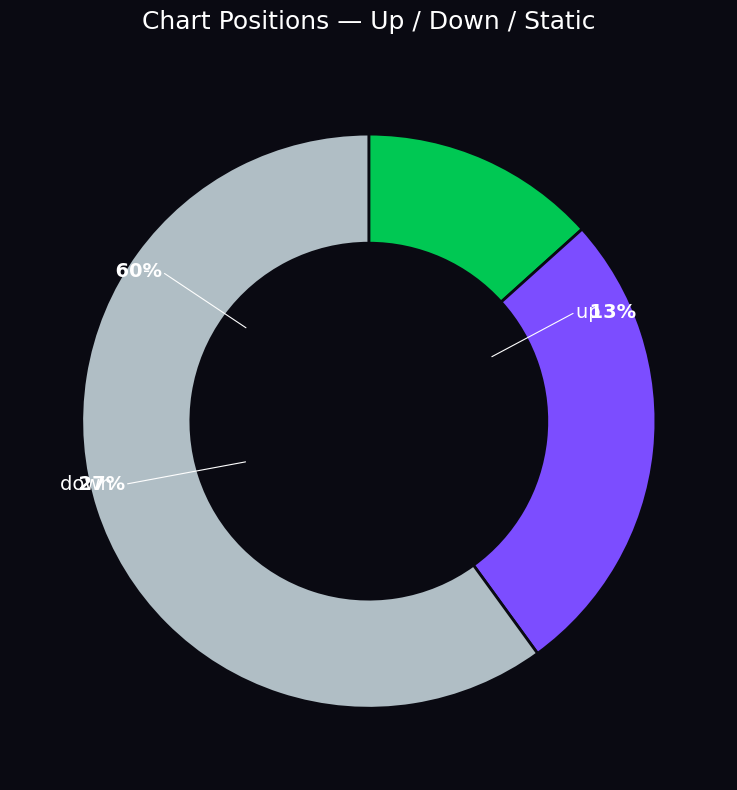

How many segments does this pie chart have?

3